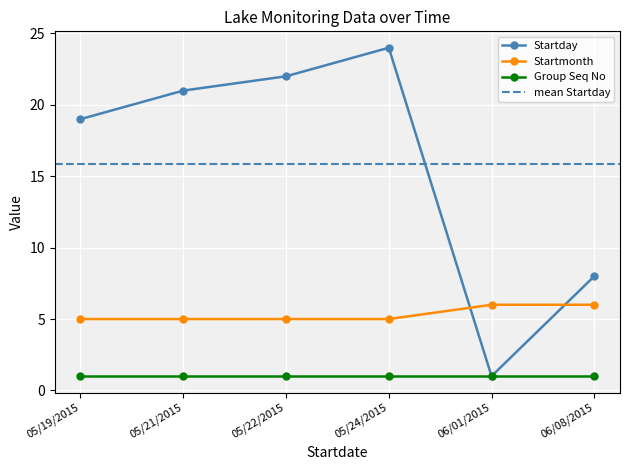

At how many categories does at least one series exceed 1?

6